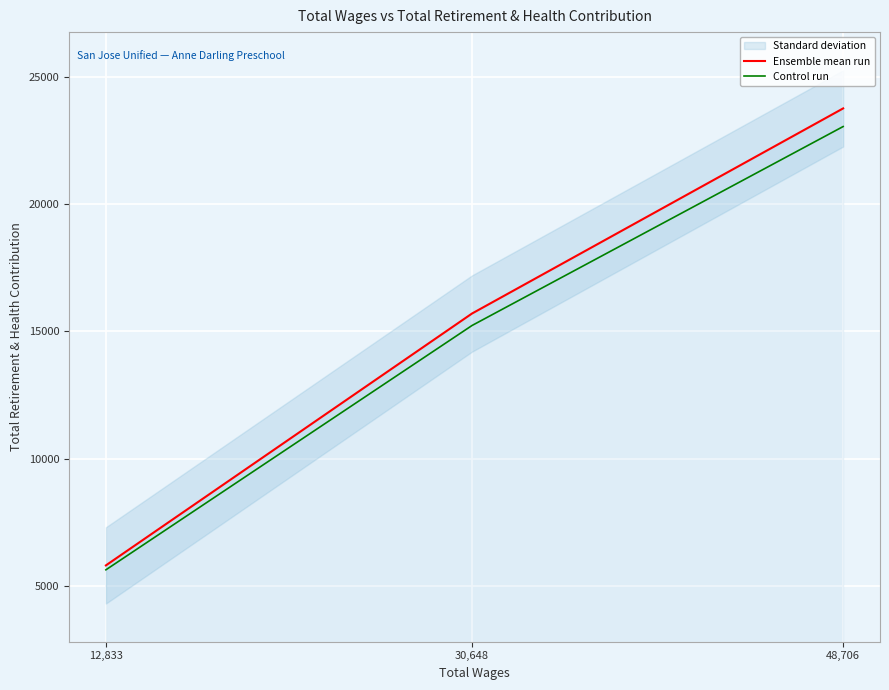

Rank the series at 12,833 from highest to lowest value.

Ensemble mean run, Control run